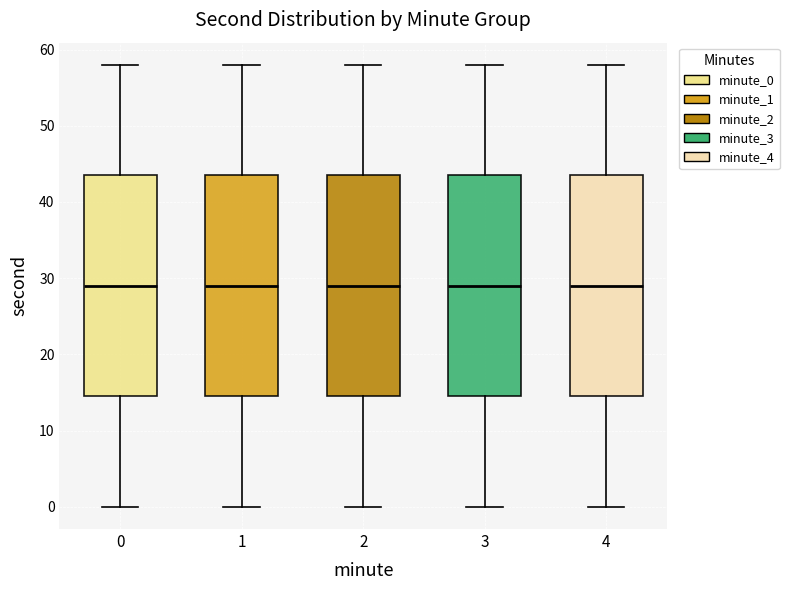

Where does the upper whisker of the box at x = 2 end on the y-axis? The values are not printed on the chart, so give them approximately, as read against the axis.

58